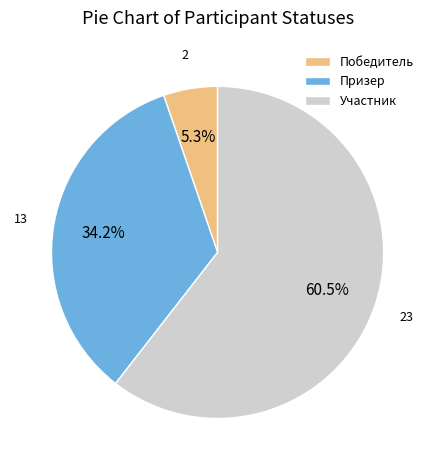

How many slices are in this pie chart?

3